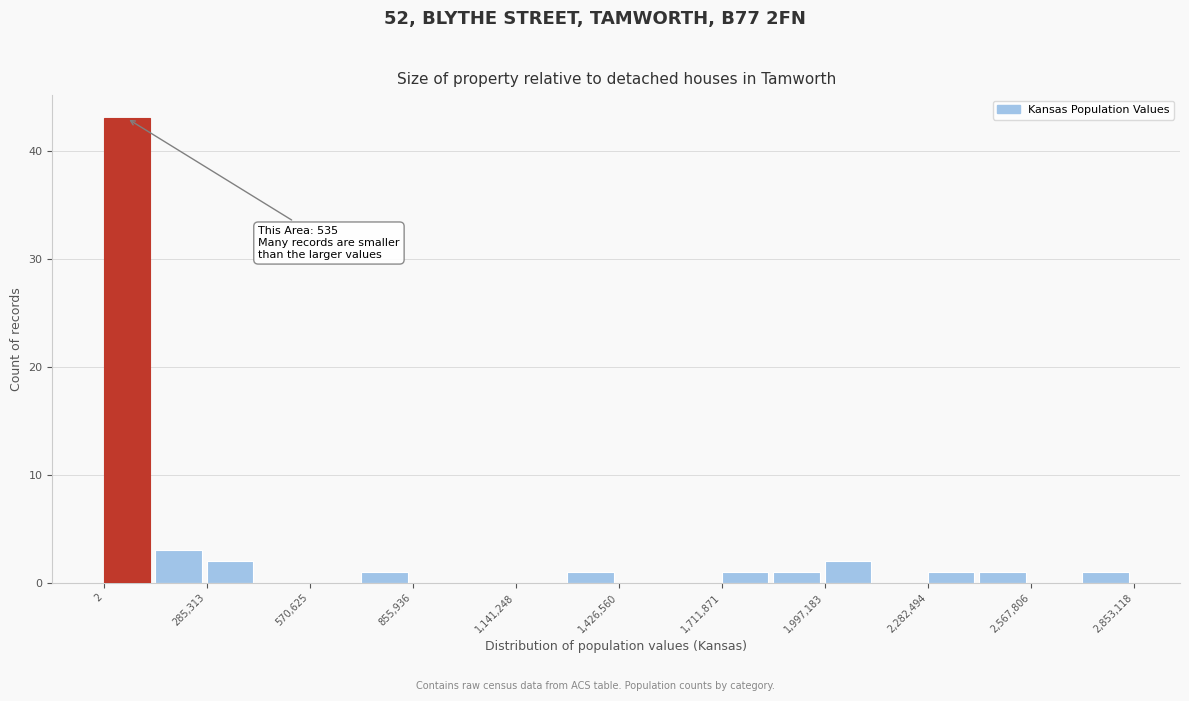

Read against the x-axis, roughly where is the centre of the tallest bar?

50000